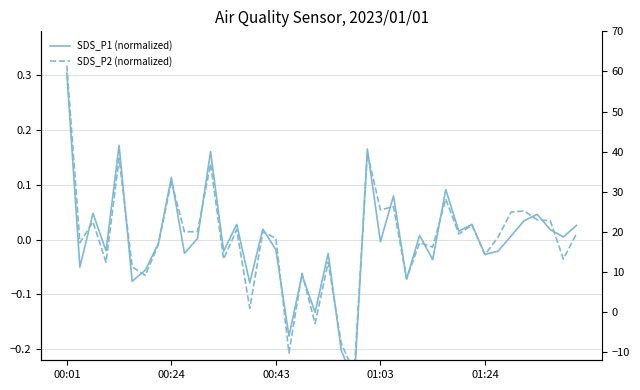

Between 14 and 26, which is larger?

26